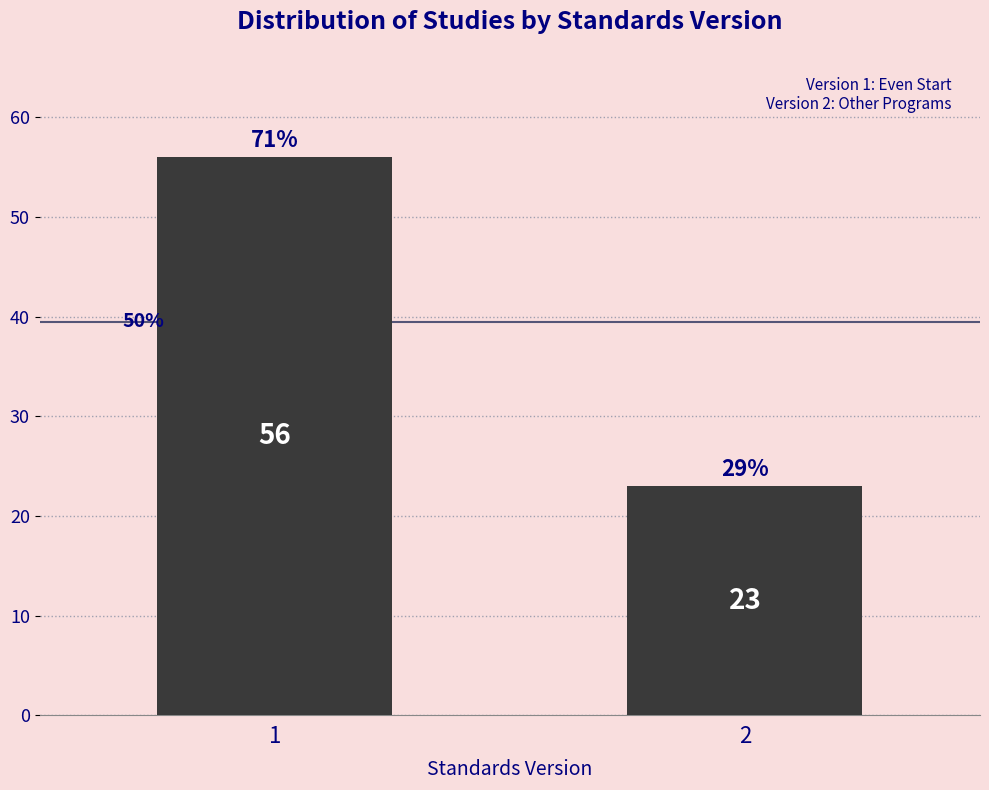

How many bars are there in total?

2